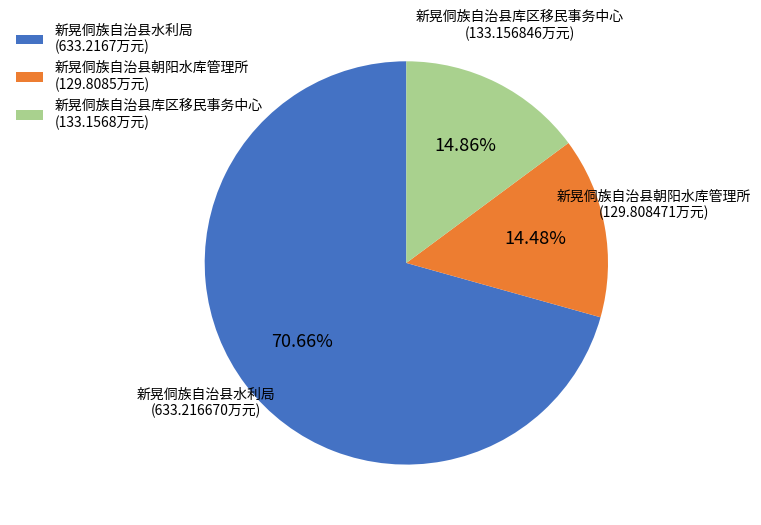

To the nearest percent, what is the difference between the largest and smallest slice percentages?

56%